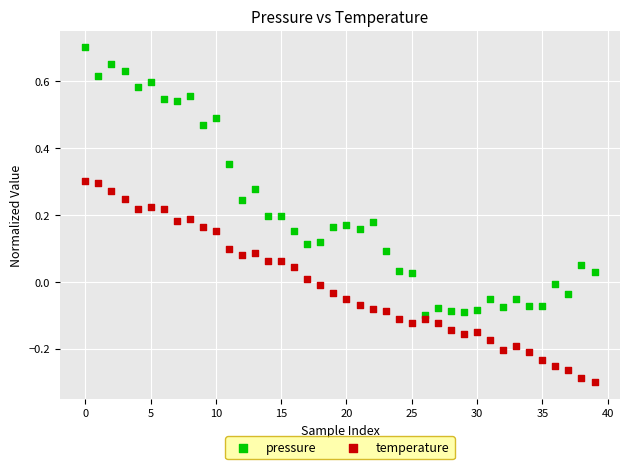

What are all the series names shown in the legend?

pressure, temperature